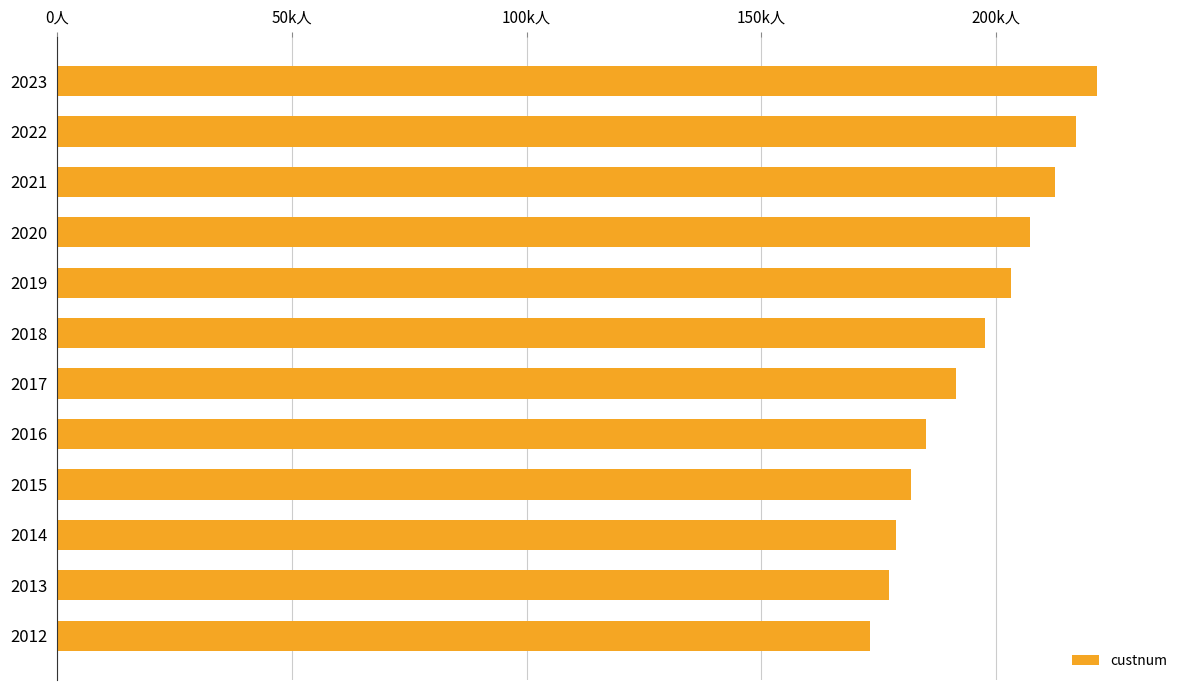

Are the bars grouped side by side (vs. stacked)?

No